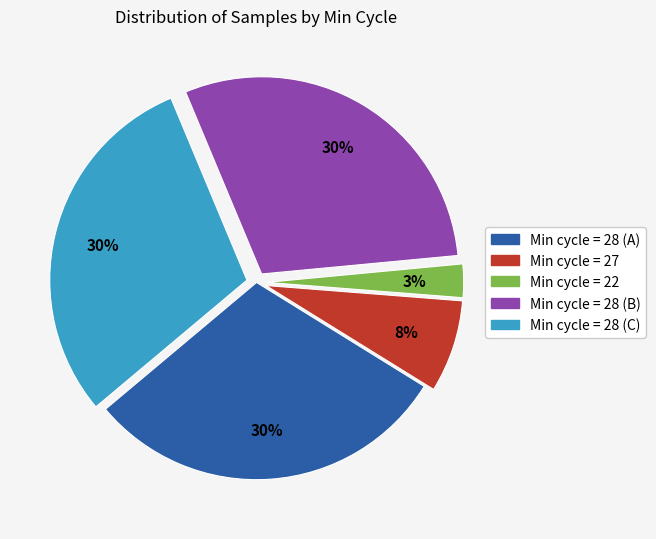

To the nearest percent, what is the average slice percentage?

20%